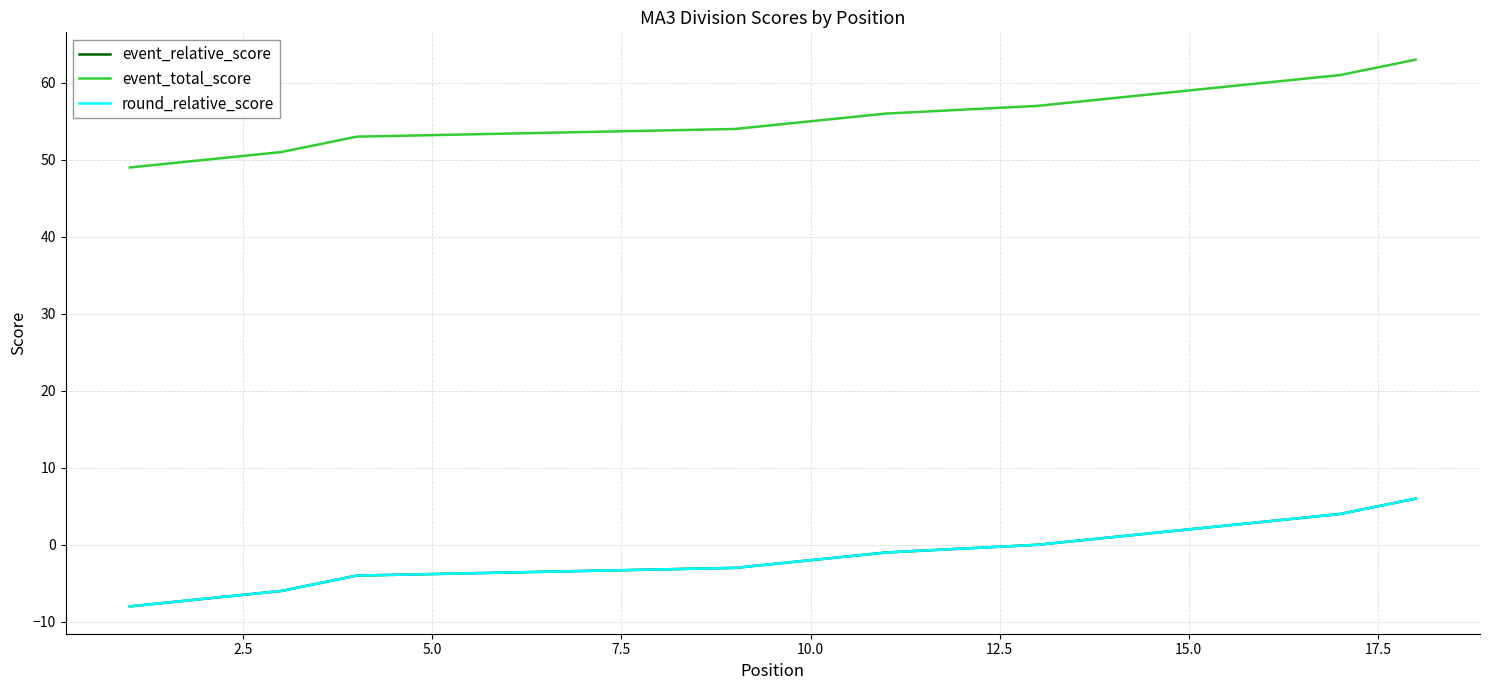

What is the value of the event_relative_score point at the 9th from the left?

-3